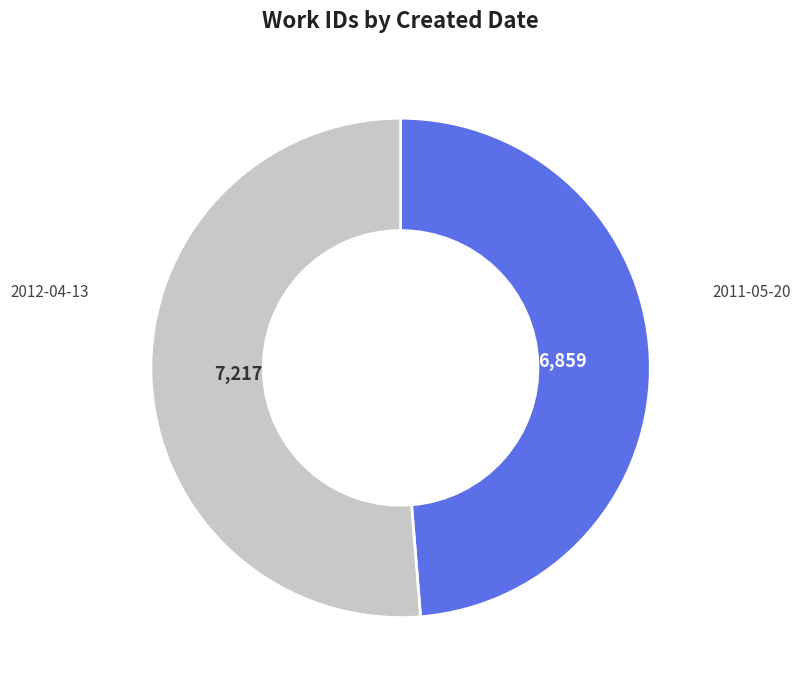

The 2012-04-13 slice represents 51% of the pie. True or false?

True